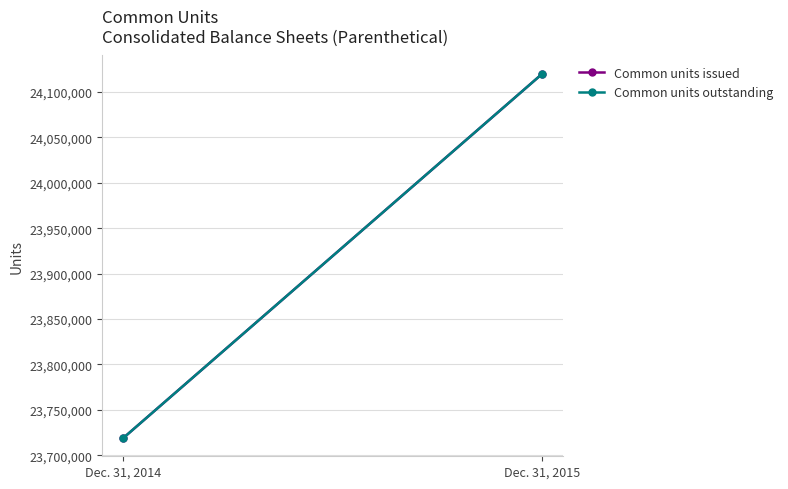

Is it true that Common units outstanding equals 39380155 at Dec. 31, 2014?

False